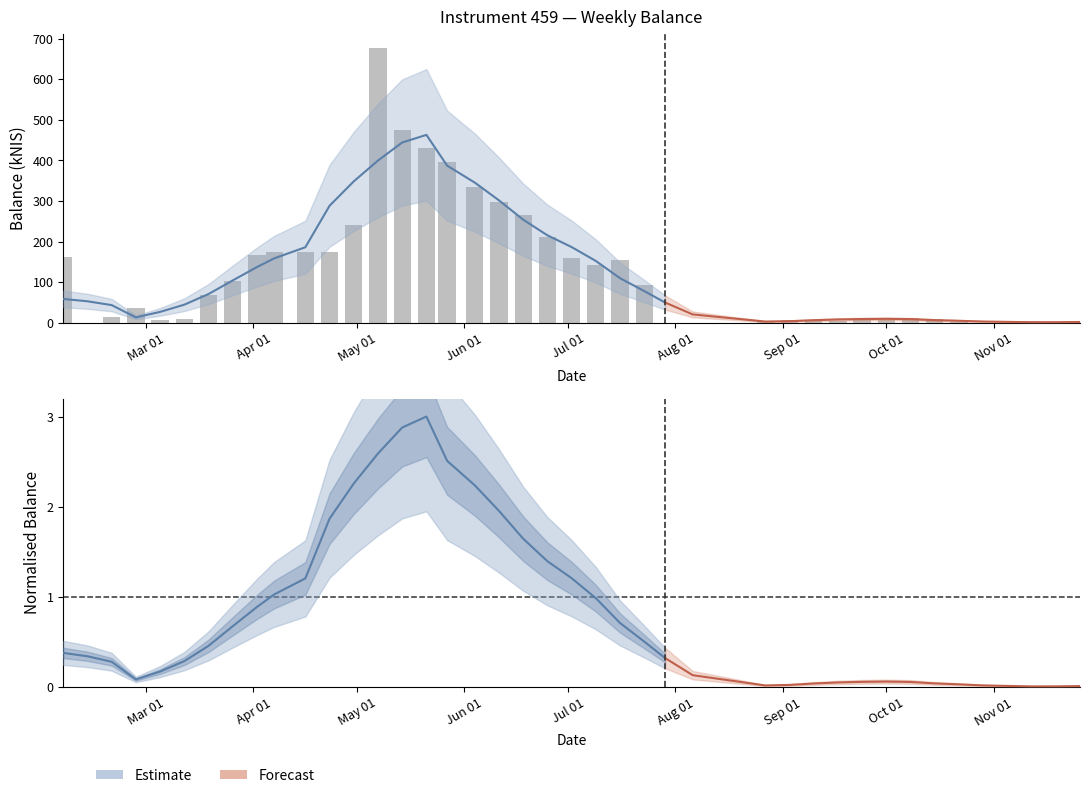

What is the maximum value shown in the chart?

677.7